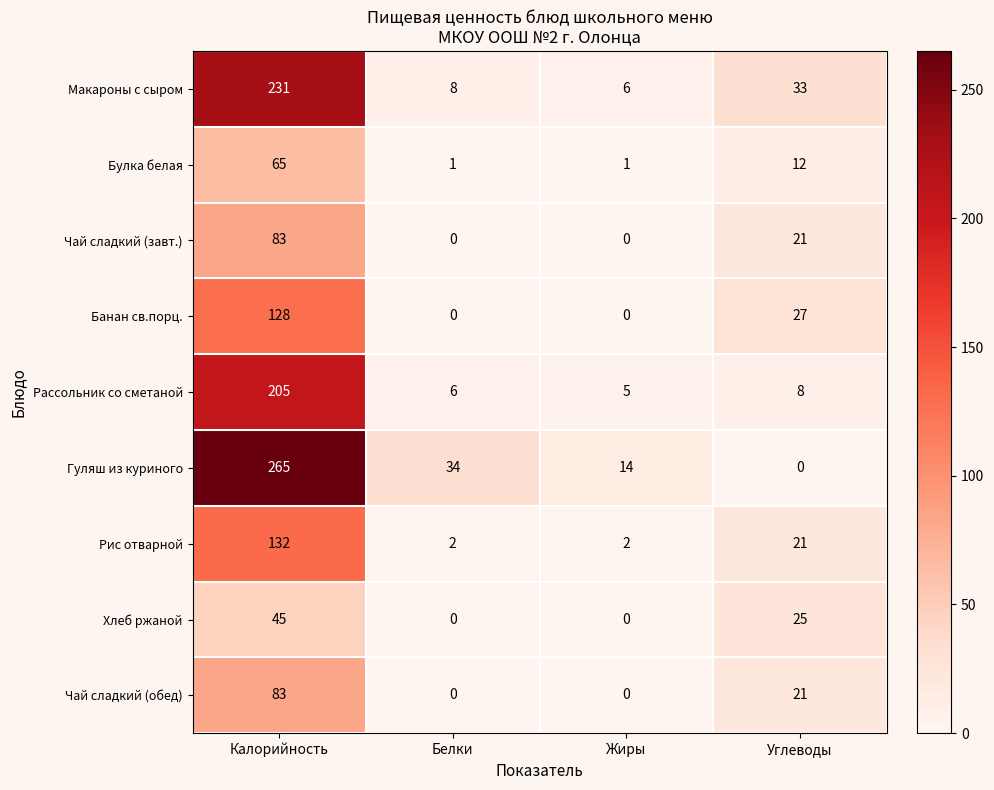

What is the difference between the Гуляш из куриного values at Углеводы and Жиры?

14